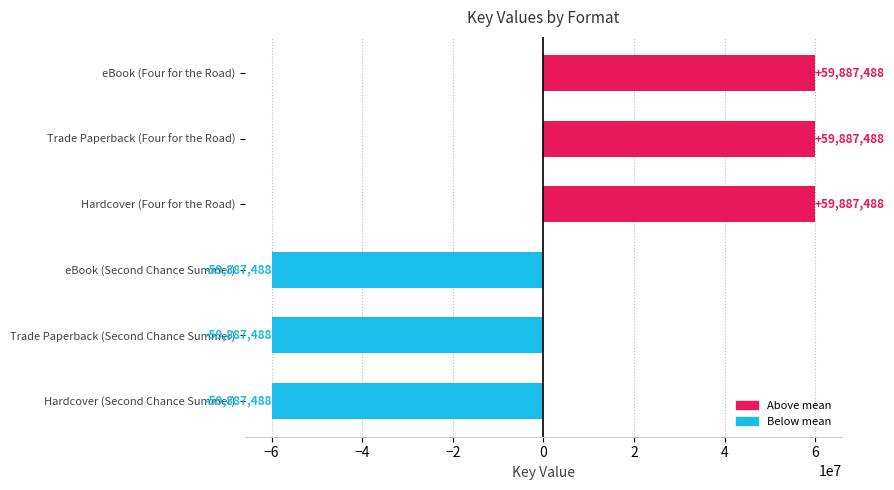

True or false: the data shows 39830818.0 at Trade Paperback (Four for the Road).

False